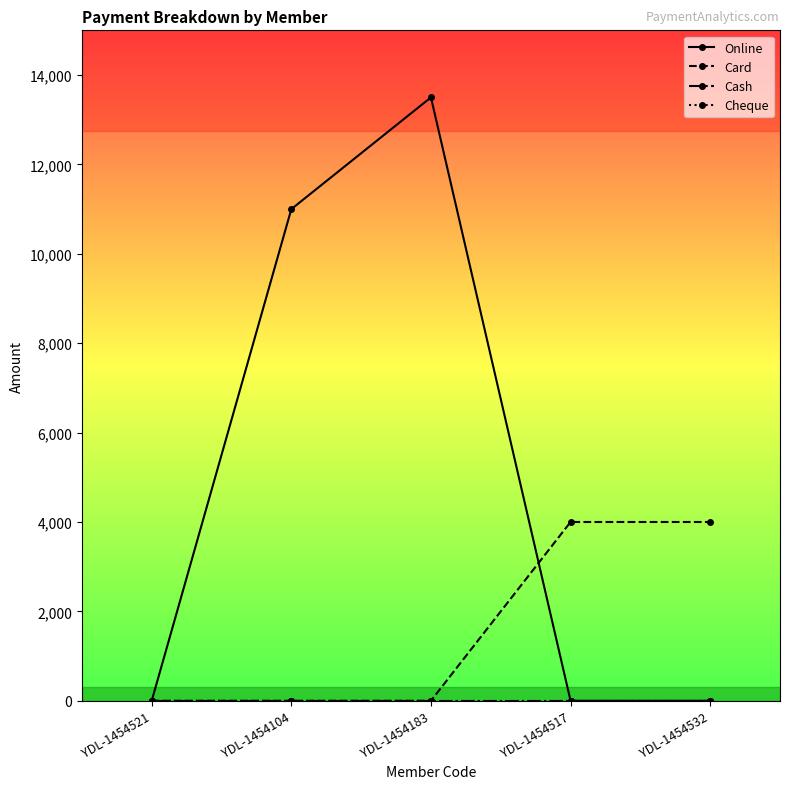

True or false: Cash and Online intersect in this chart.

False